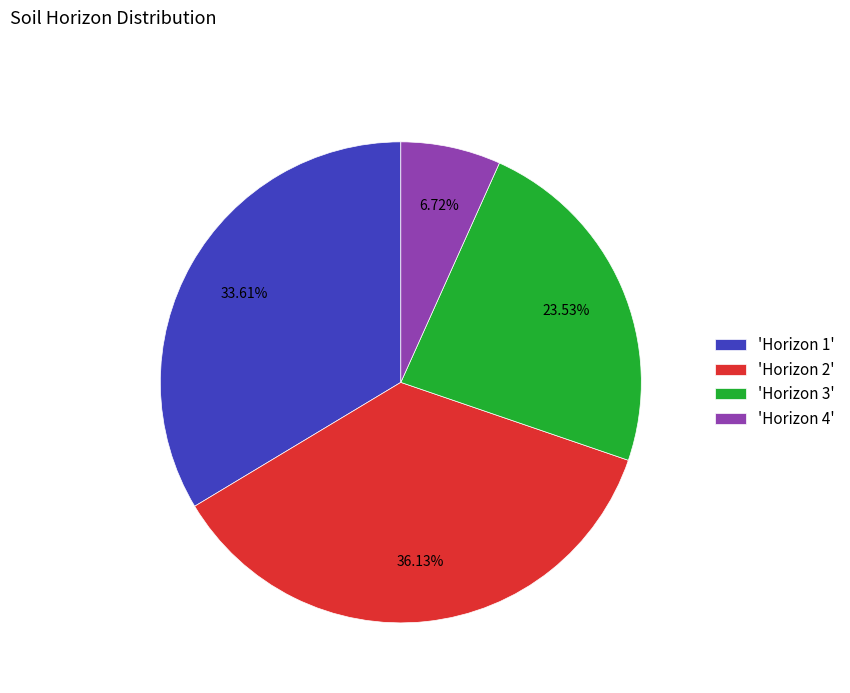

Rank the categories by value from lowest to highest.

'Horizon 4', 'Horizon 3', 'Horizon 1', 'Horizon 2'